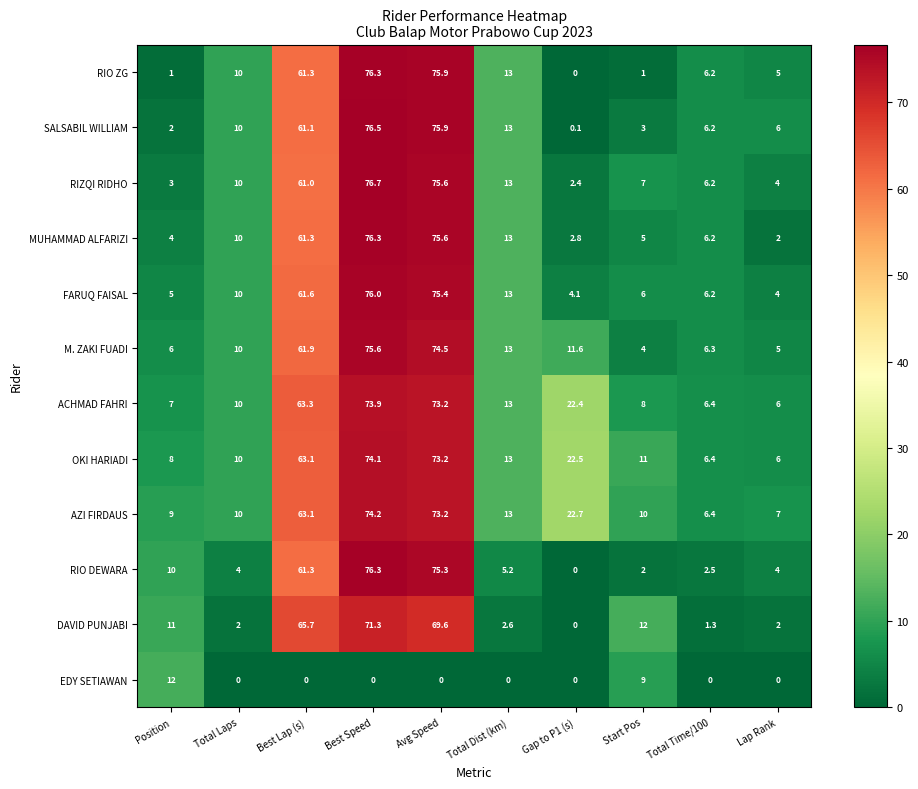

Rank the series at Start Pos from lowest to highest value.

RIO ZG, RIO DEWARA, SALSABIL WILLIAM, M. ZAKI FUADI, MUHAMMAD ALFARIZI, FARUQ FAISAL, RIZQI RIDHO, ACHMAD FAHRI, EDY SETIAWAN, AZI FIRDAUS, OKI HARIADI, DAVID PUNJABI